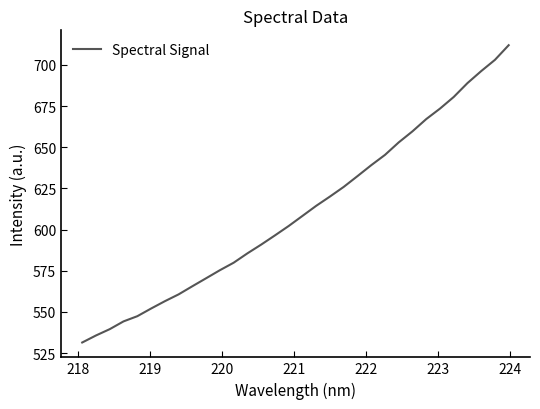

What is the difference between the maximum and minimum values?

180.5